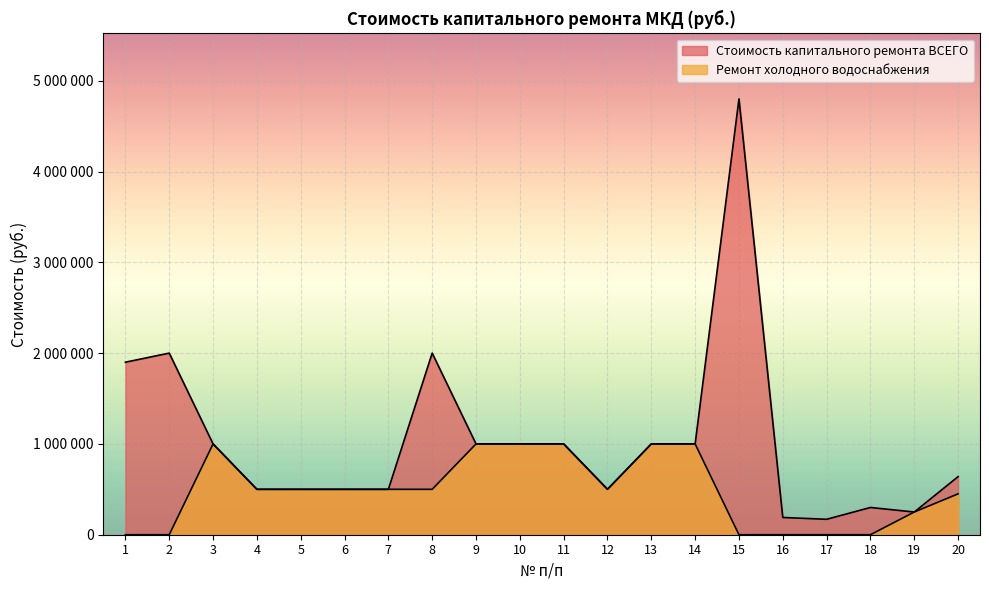

How many lines are shown in the chart?

2